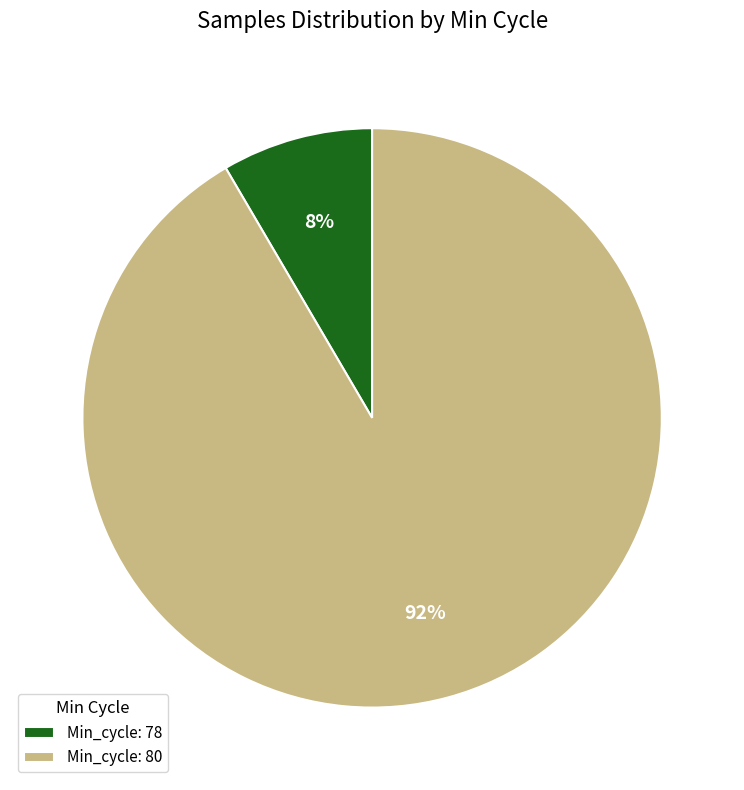

Is the sum of Min_cycle: 78 and Min_cycle: 80 greater than half?

Yes